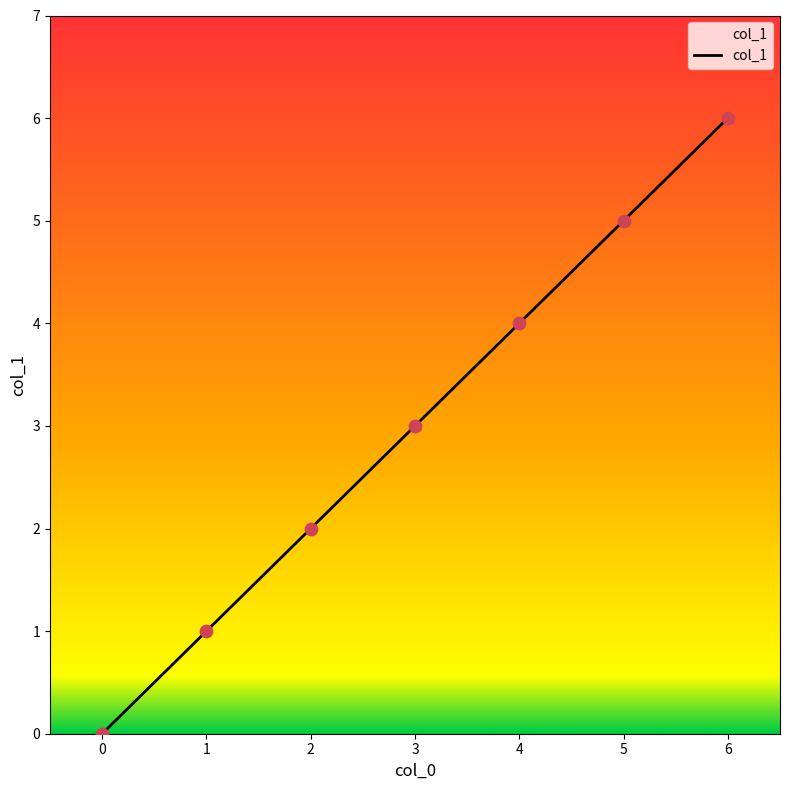

Which has a higher value, 0 or 2?

2